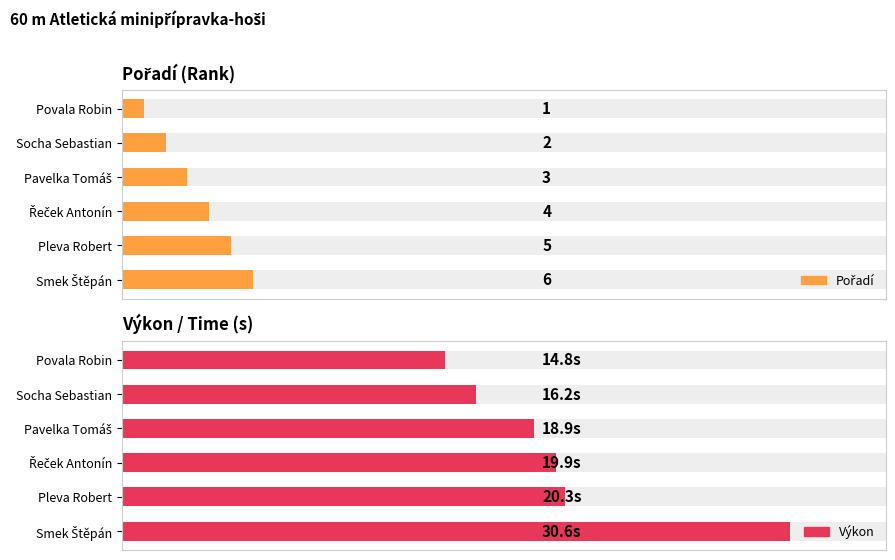

What is the spread (max minus min) of values at Povala Robin?

13.8